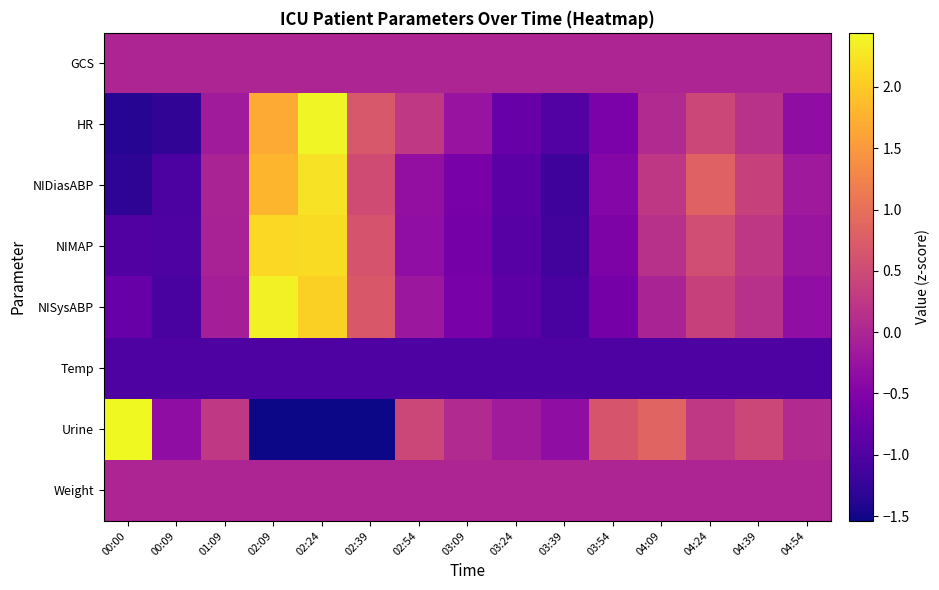

List the series in order of their peak value, highest first.

Urine, HR, NISysABP, NIDiasABP, NIMAP, GCS, Weight, Temp